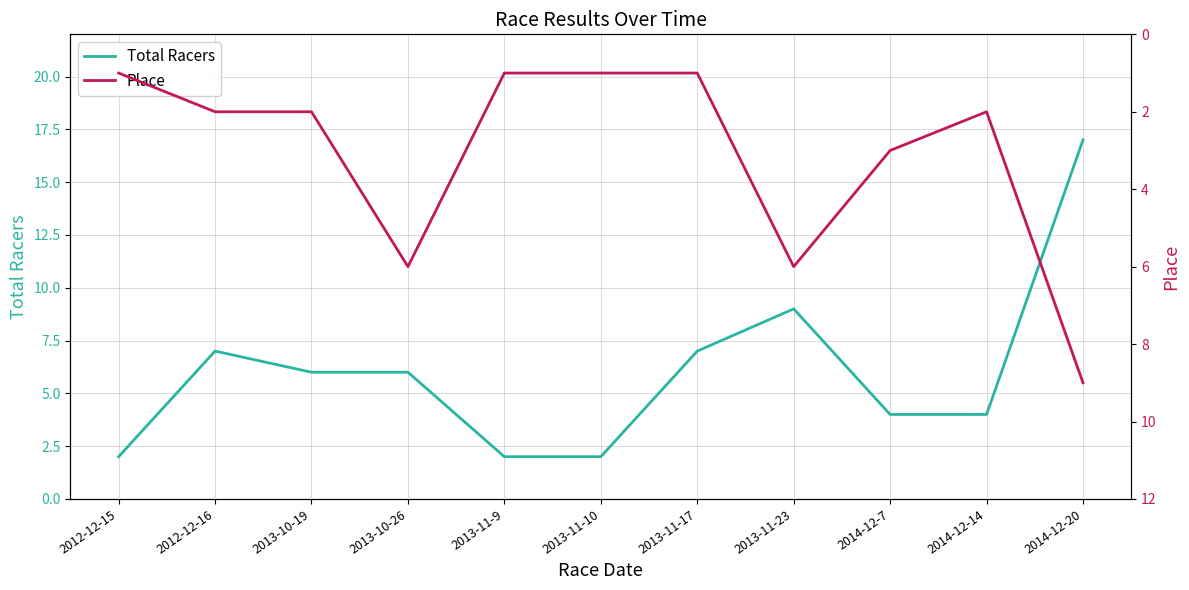

What are all the series names shown in the legend?

Total Racers, Place